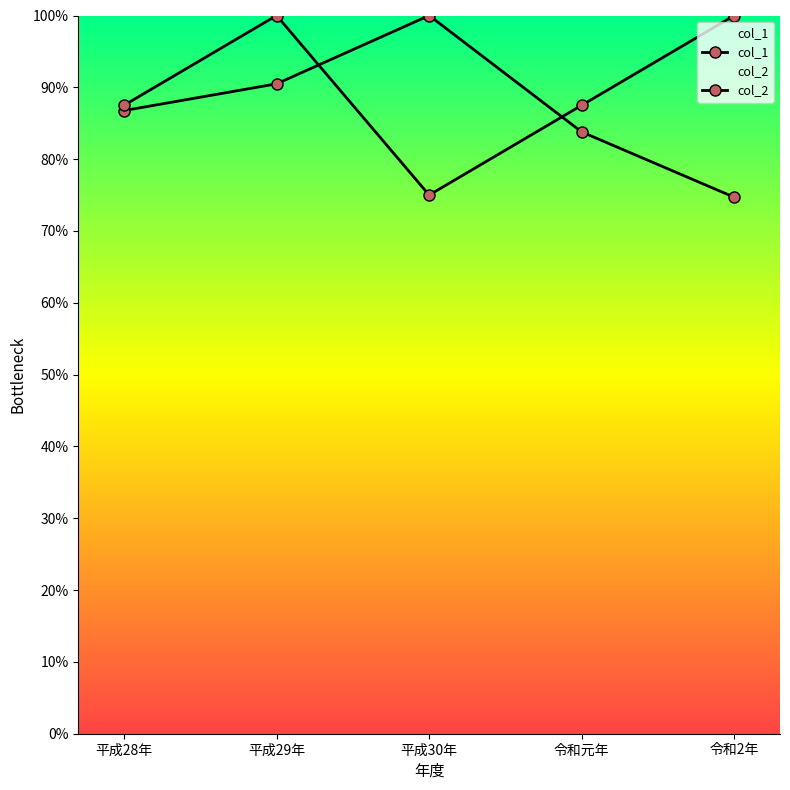

At which category is the sum across all series the highest?

平成29年